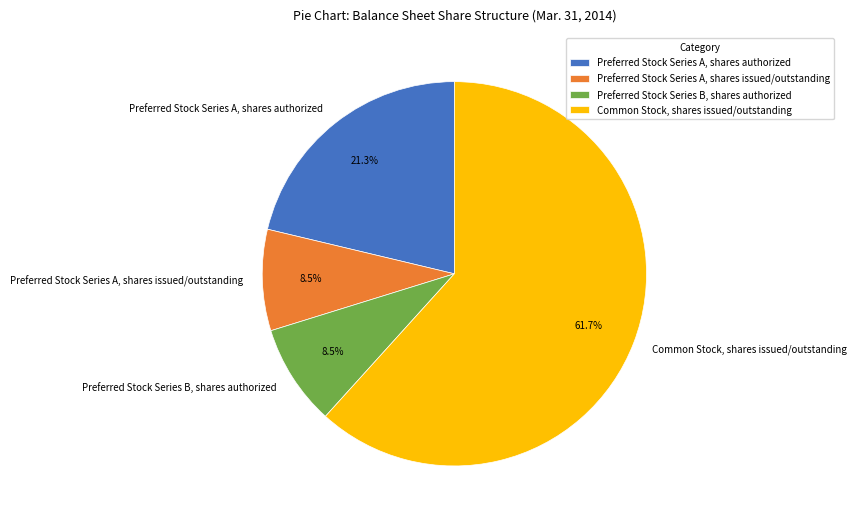

Which category has the biggest portion of the pie?

Common Stock, shares issued/outstanding